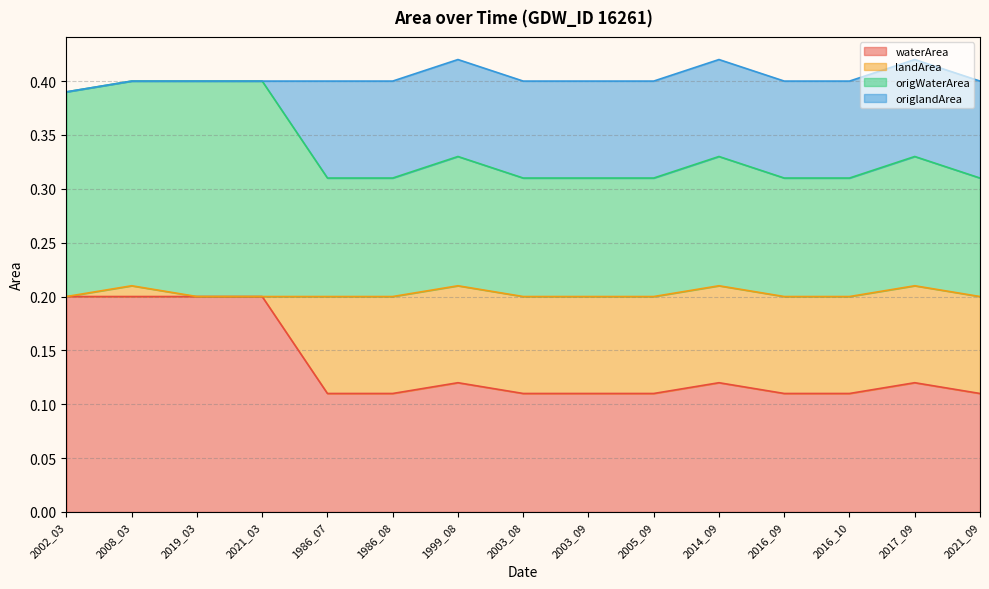

What is the total value across all series at 1986_07?

0.4